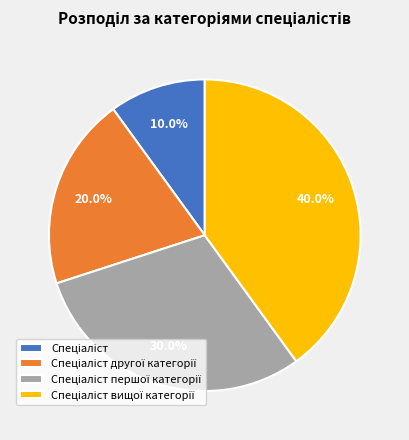

Does any single category account for the majority?

No